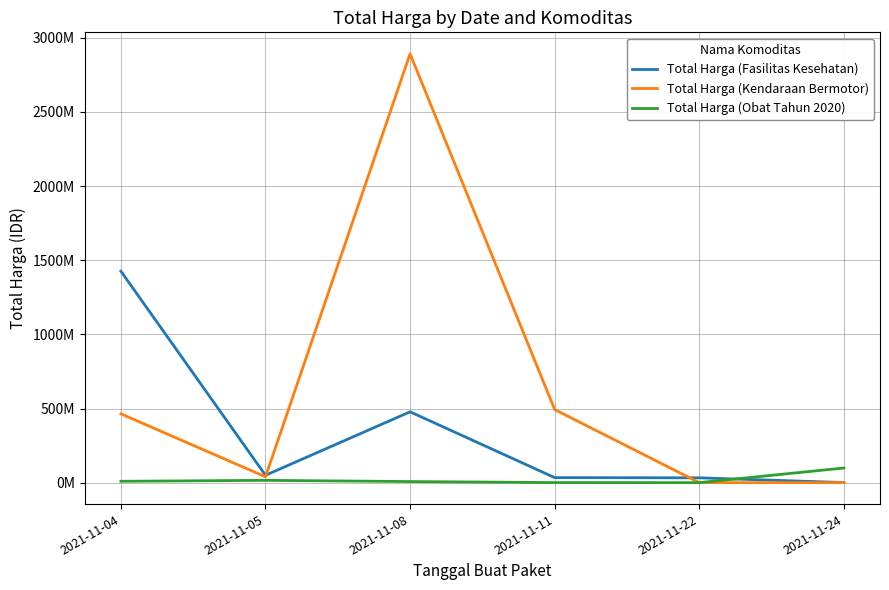

What is the average value of the Total Harga (Fasilitas Kesehatan) series?

336702836